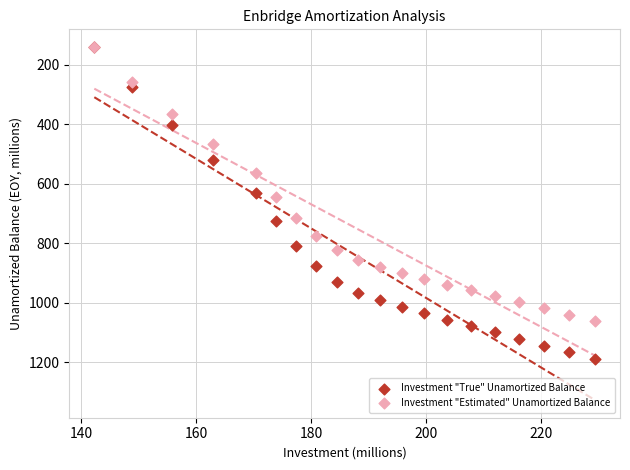

Across all series, what Y value is closest to 665?

645.9